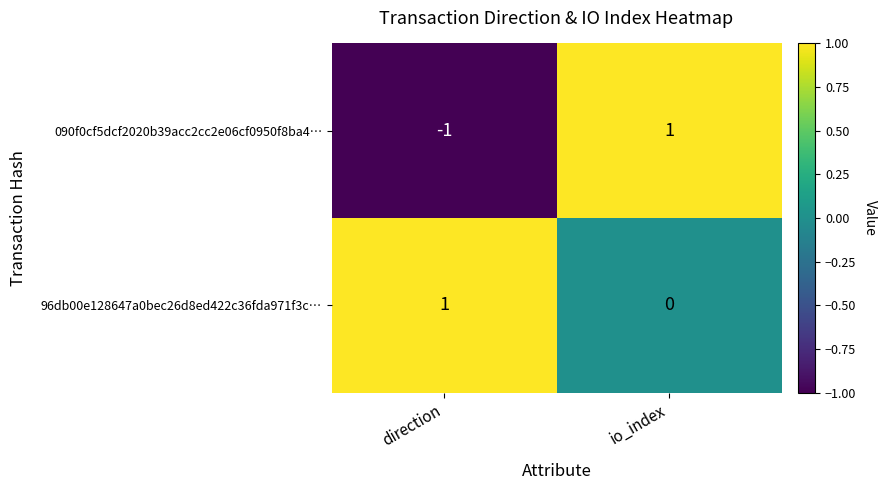

At which category is the sum across all series the highest?

io_index